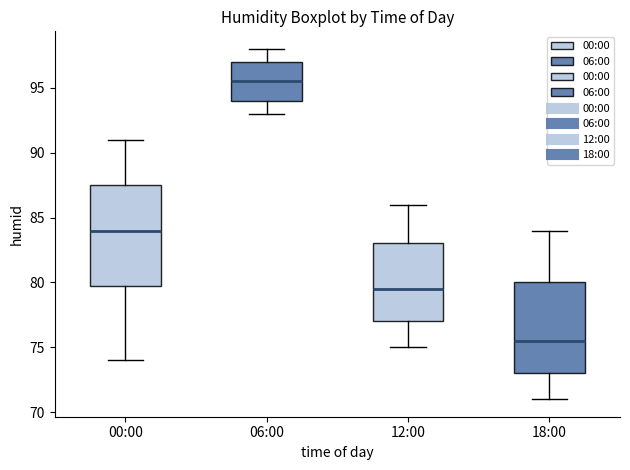

Where does the median line of the box for 00:00 sit on the y-axis? The values are not printed on the chart, so give them approximately, as read against the axis.

84.0